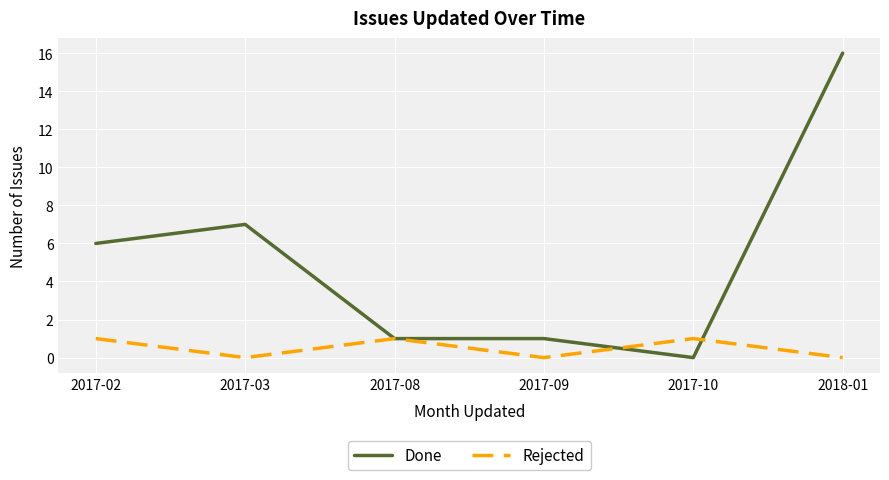

At which category is the sum across all series the highest?

2018-01